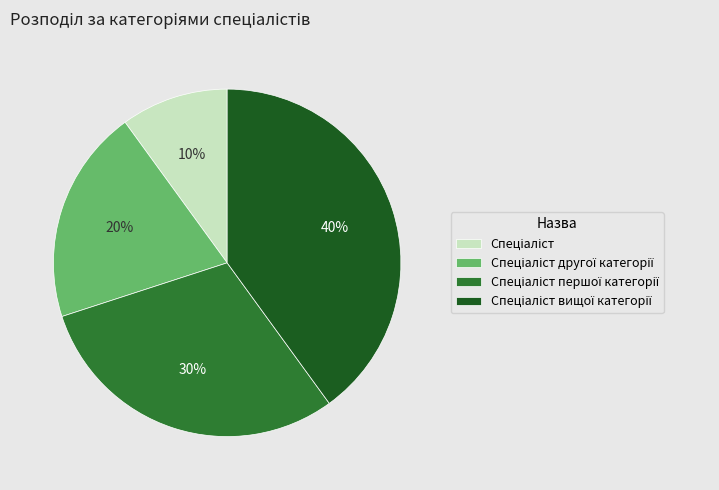

To the nearest percent, what is the average slice percentage?

25%